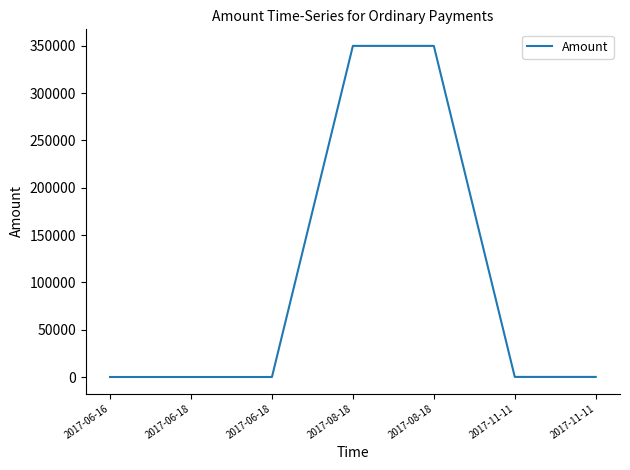

What is the difference between the second highest and second lowest values?

349997